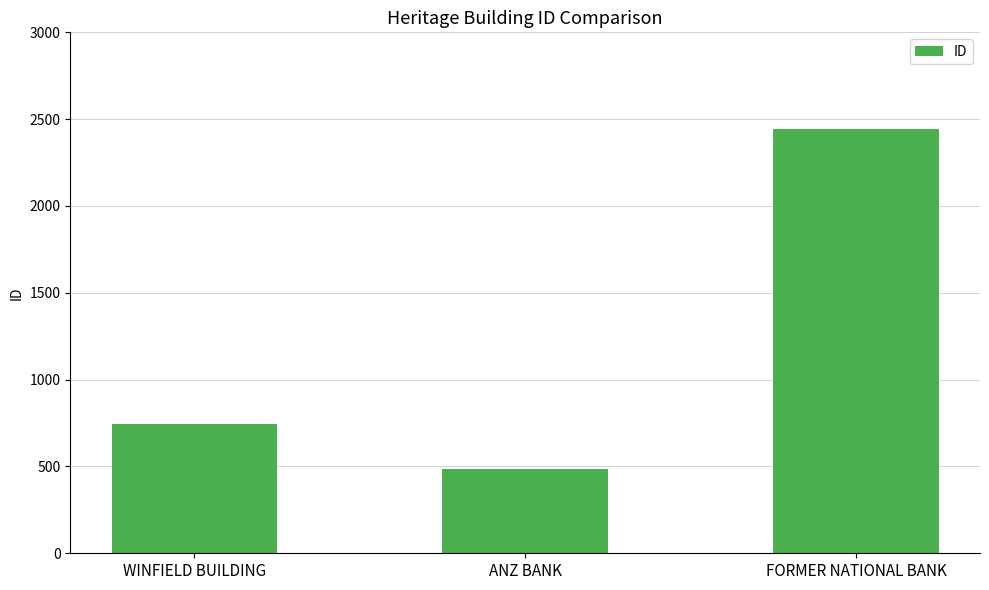

Rank the categories by value from lowest to highest.

ANZ BANK, WINFIELD BUILDING, FORMER NATIONAL BANK